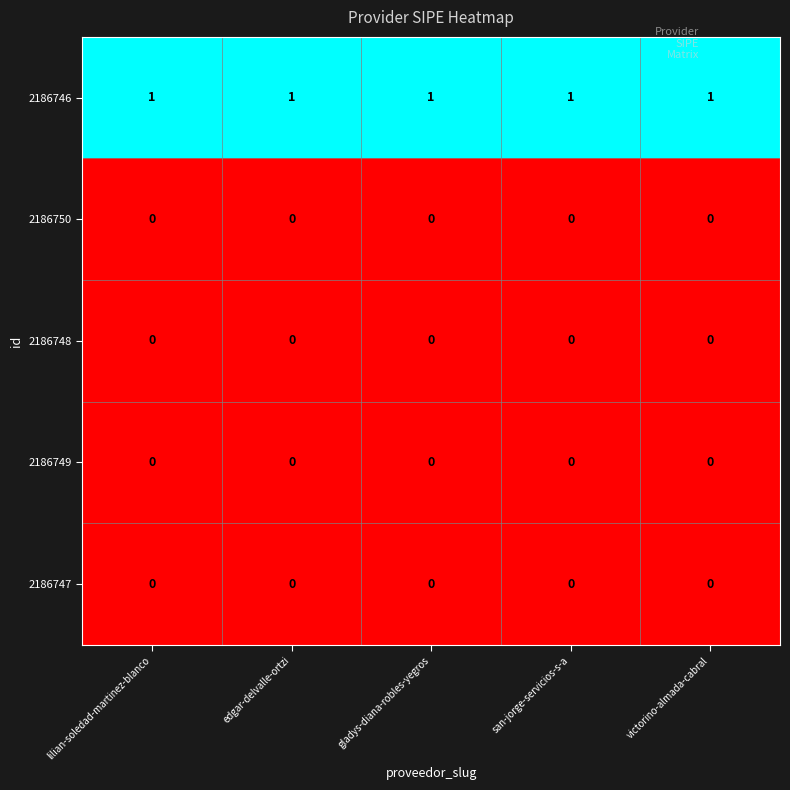

At how many categories does at least one series exceed 0?

5